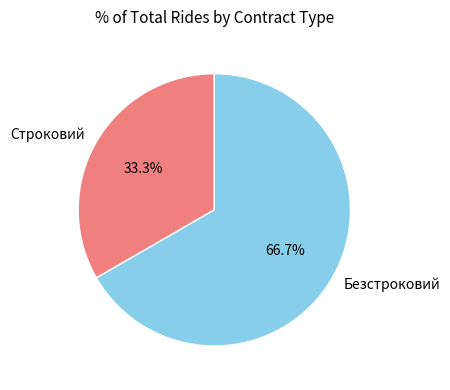

The Строковий slice represents 33% of the pie. True or false?

True